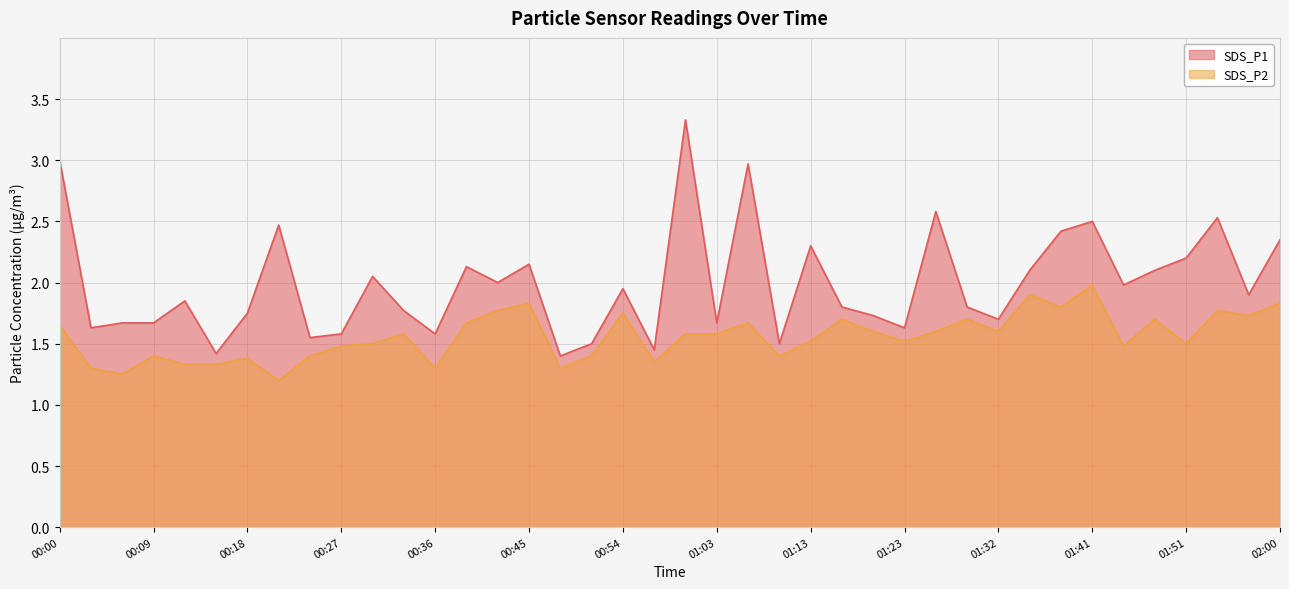

What is the label of the 7th point from the right?

01:41